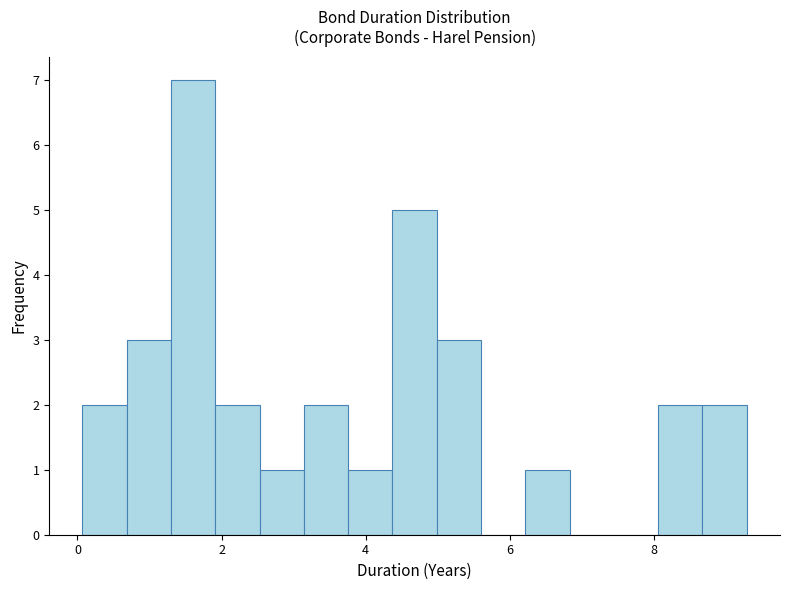

Read against the x-axis, roughly where is the centre of the tallest bar?

1.6